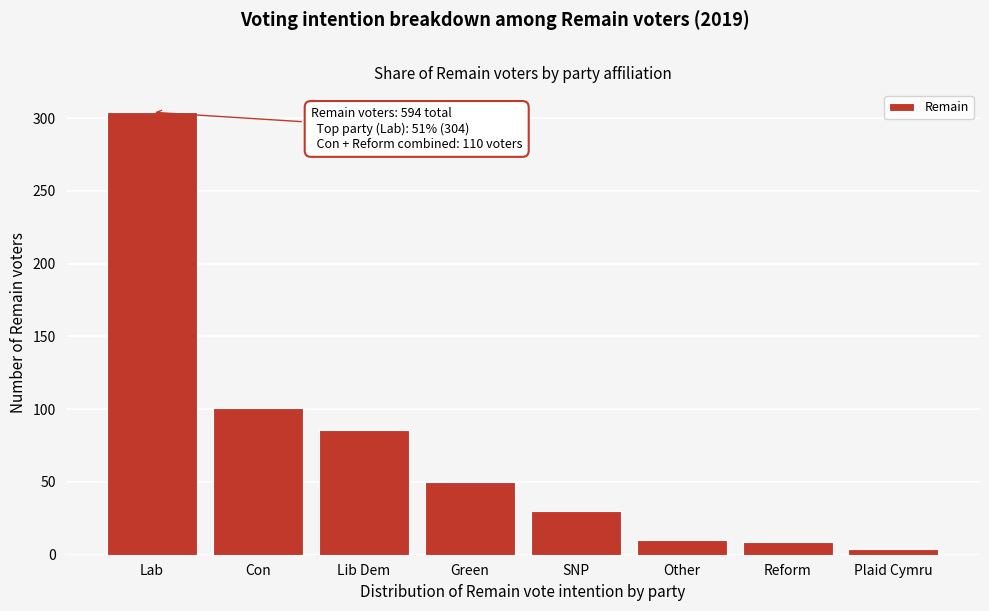

What is the label of the 3rd bar from the right?

Other